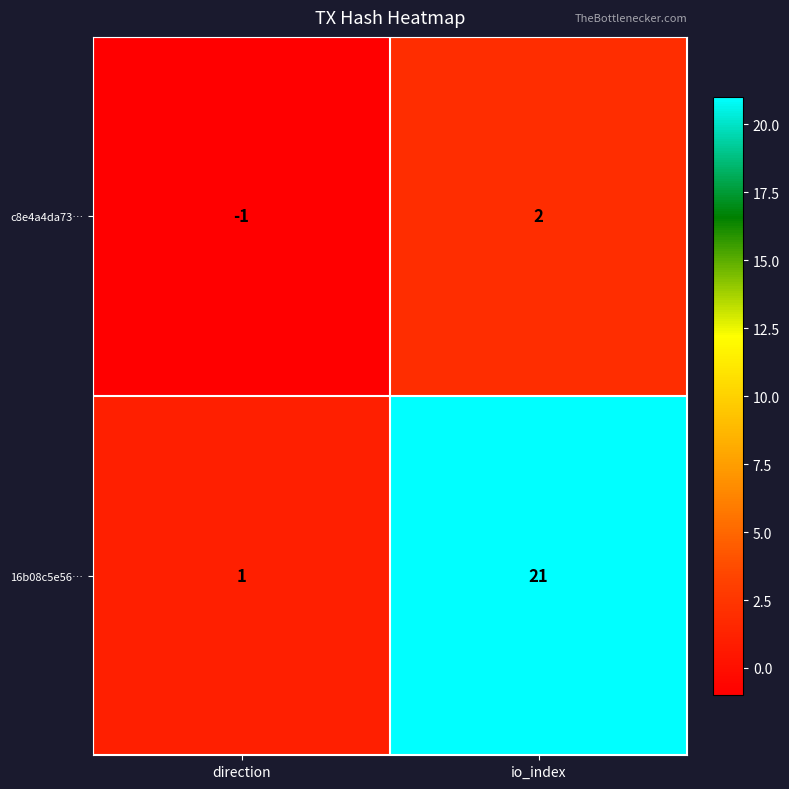

Reading right to left, transcribe all the data shown in this chart.

c8e4a4da73…: io_index=2	direction=-1
16b08c5e56…: io_index=21	direction=1